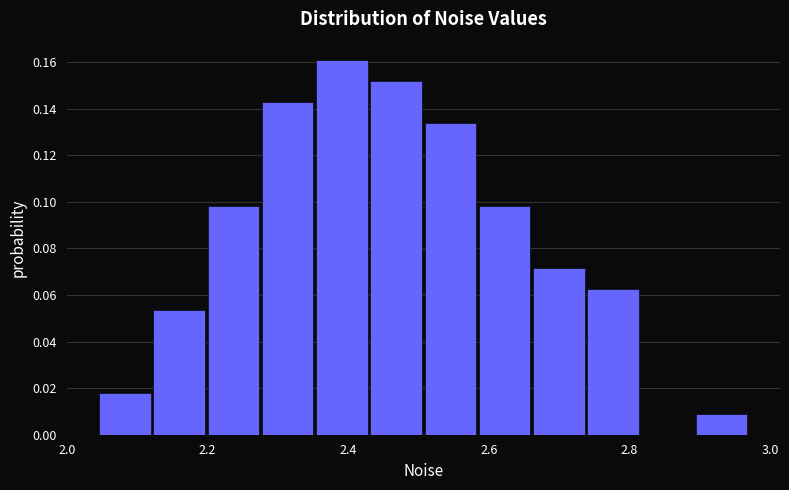

Around what value on the x-axis is the tallest bar? Give the approximate position of its centre, as read against the axis.

2.40